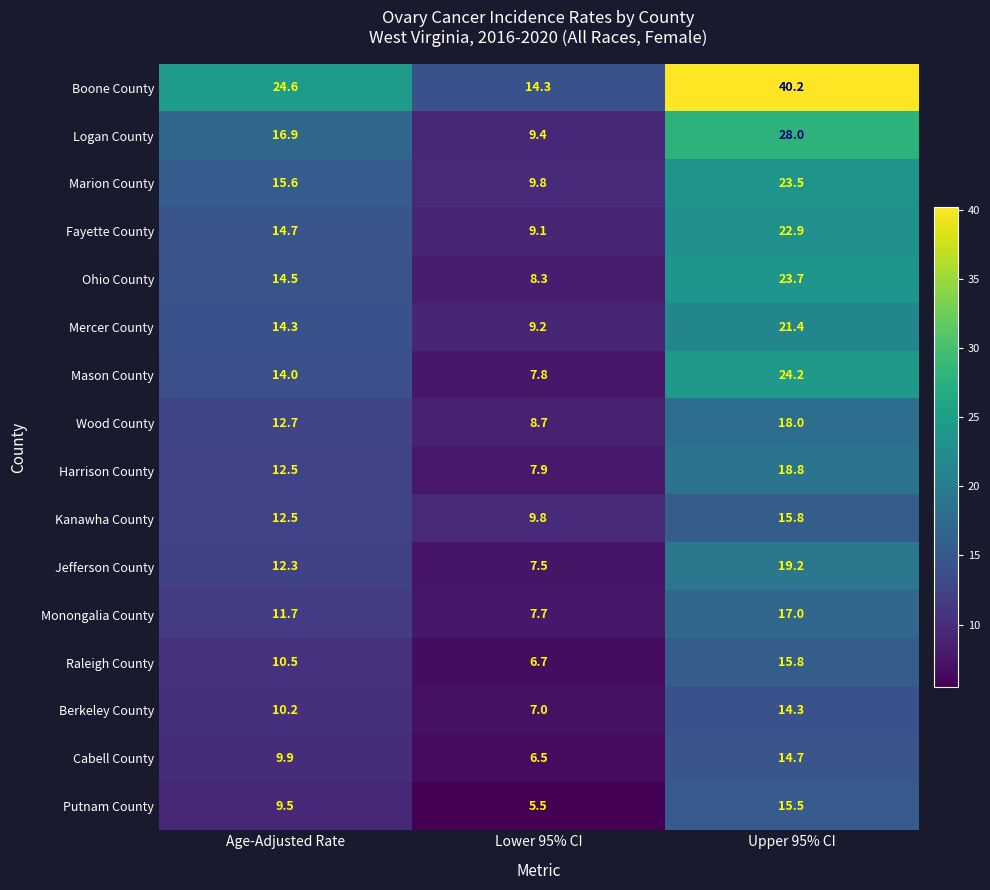

What is the lowest value of the Fayette County series?

9.1